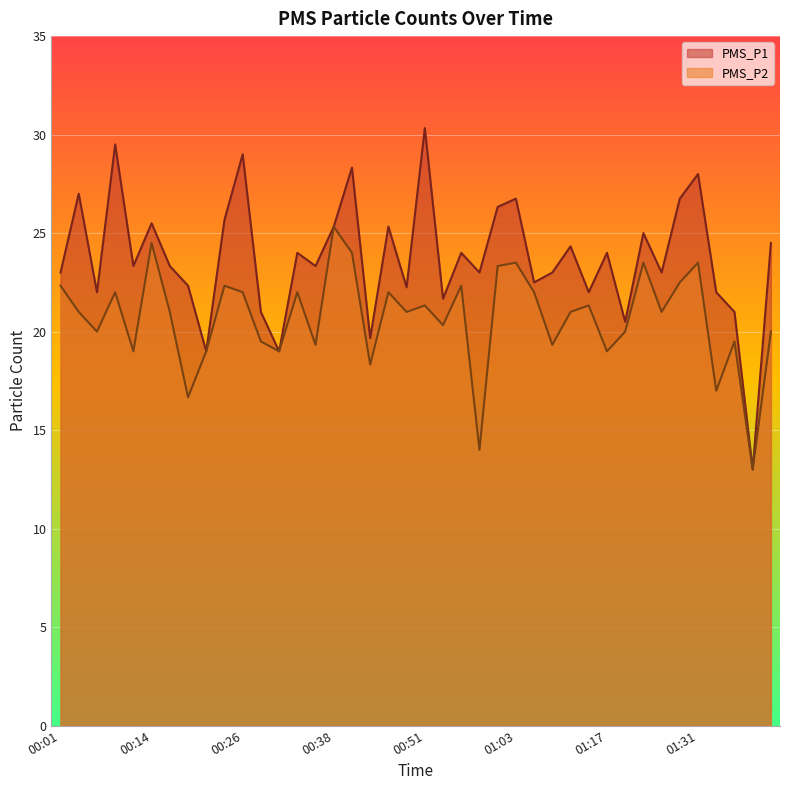

True or false: PMS_P2 and PMS_P1 cross at least once.

False